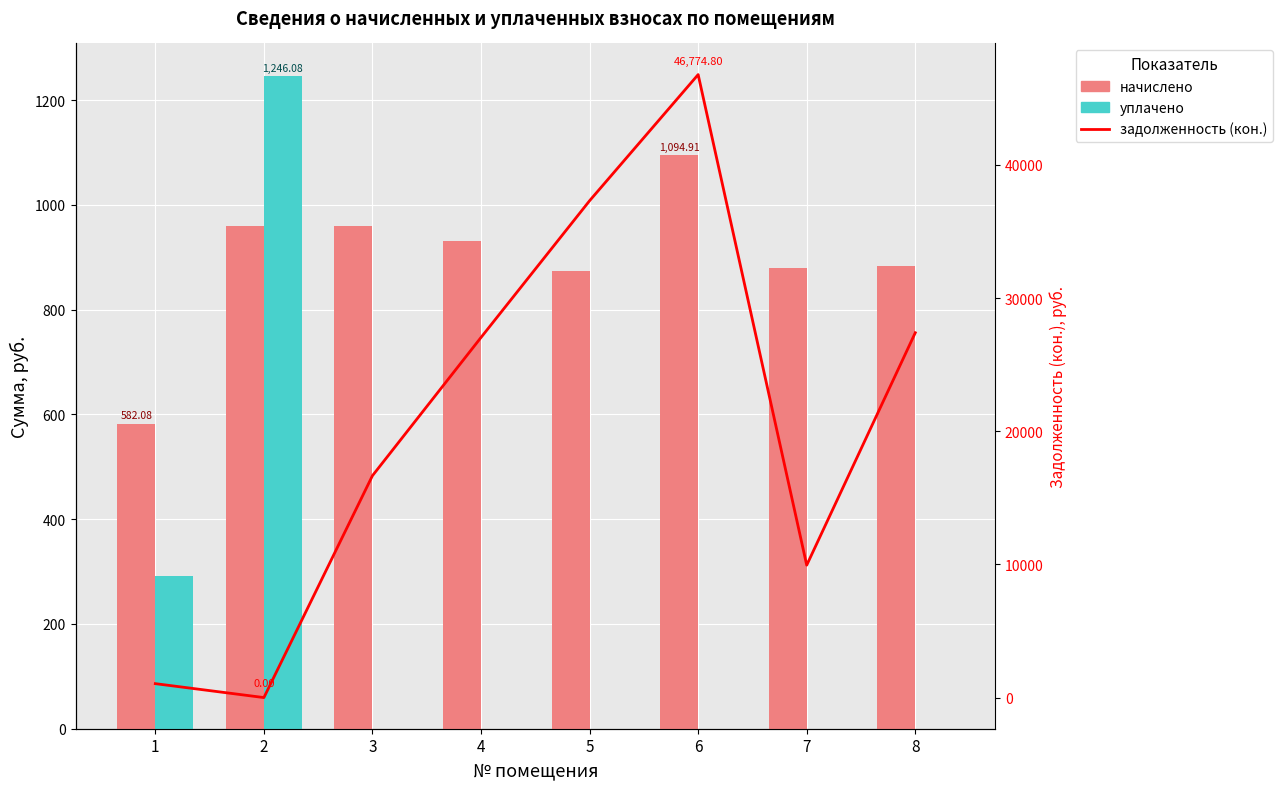

What is the average value of the уплачено series?

192.1